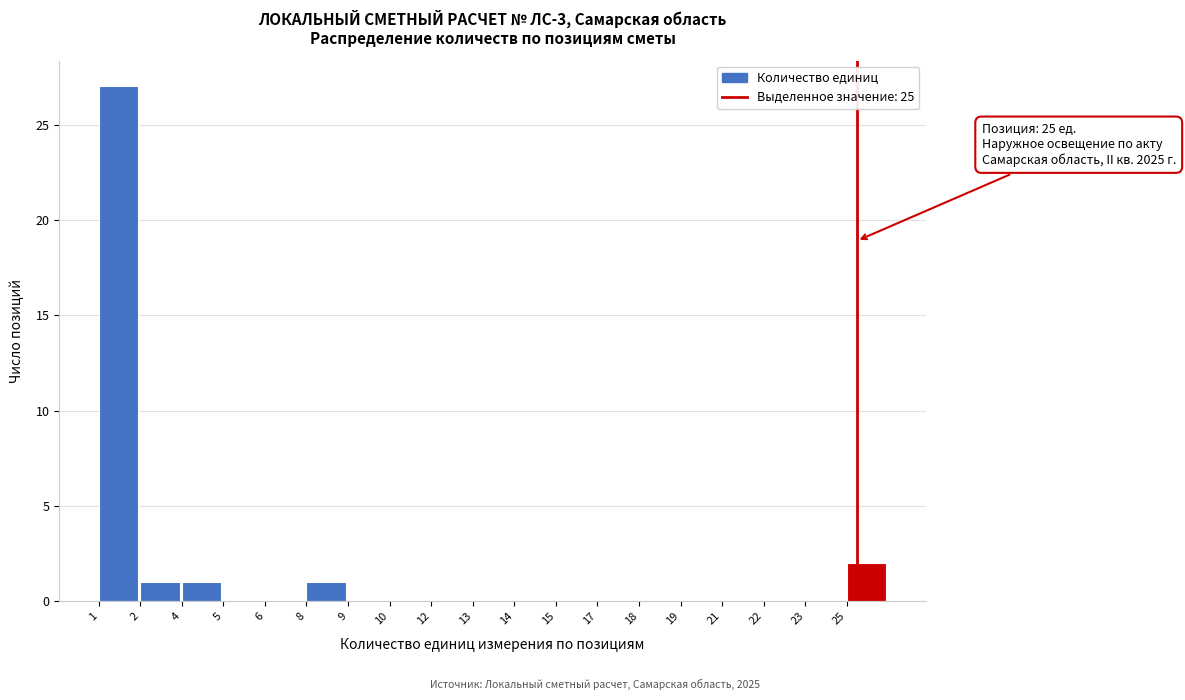

Reading left to right, transcribe all the data shown in this chart.

1=27	2=1	4=1	5=0	6=0	8=1	9=0	10=0	12=0	13=0	14=0	15=0	17=0	18=0	19=0	21=0	22=0	23=0	25=2